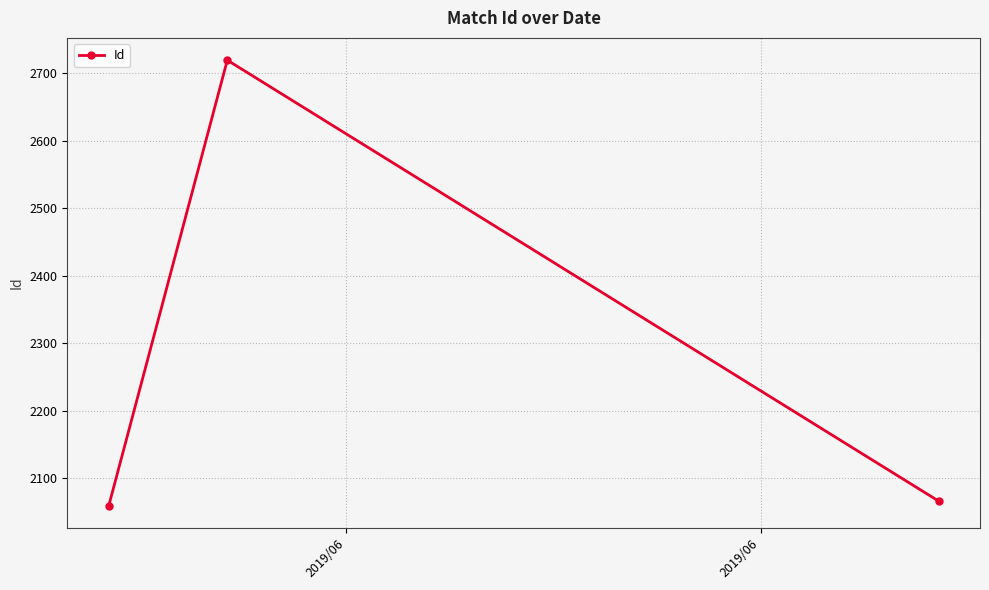

What is the smallest value displayed?

2059